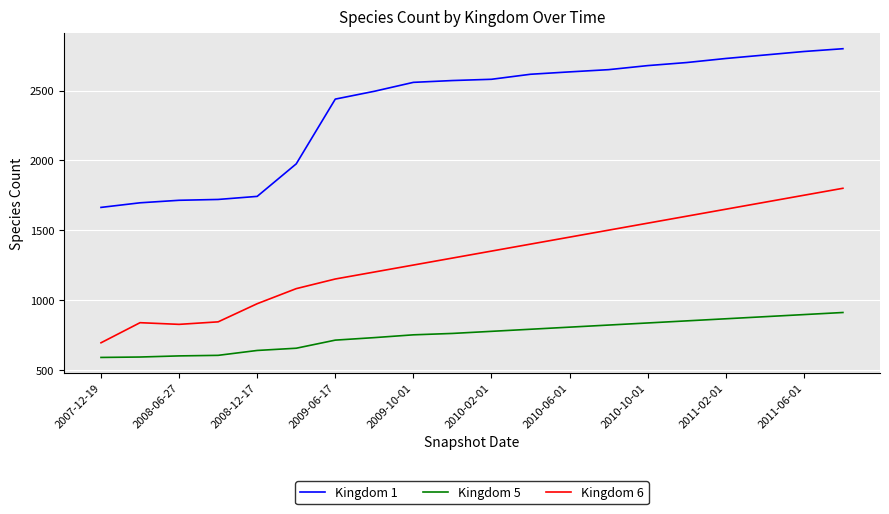

What is the minimum value for Kingdom 1?

1663